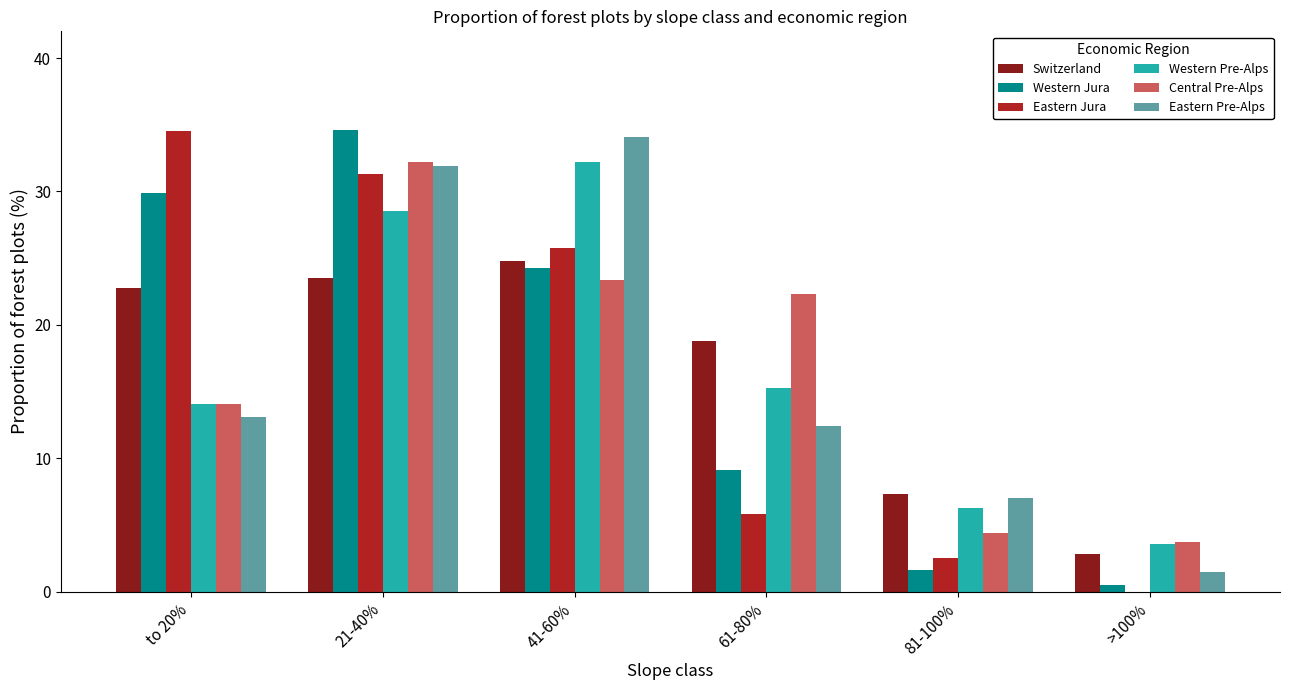

How many categories are shown in the chart?

6